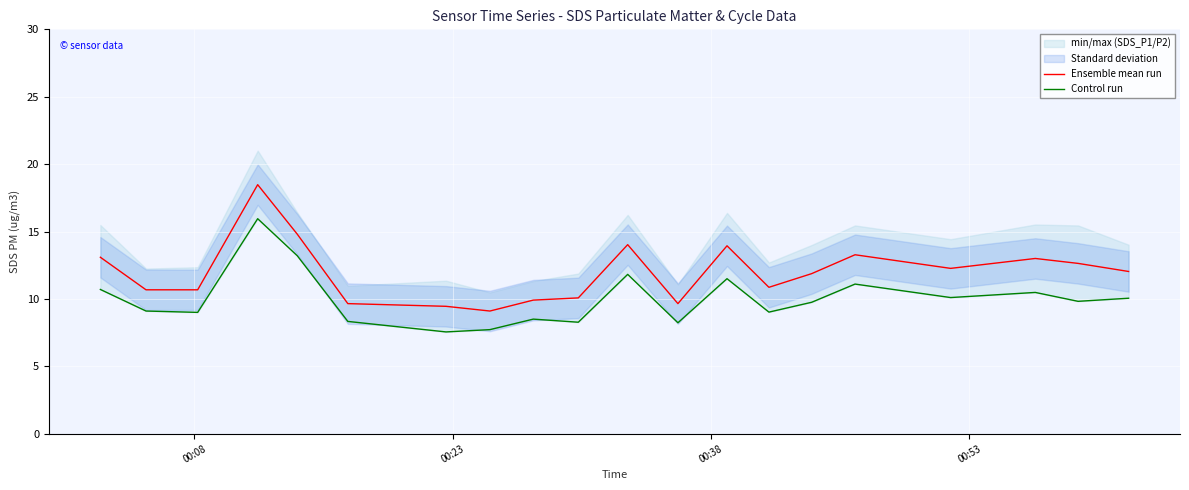

In Ensemble mean run, how many points are higher than both neighbors (excluding endpoints)?

5